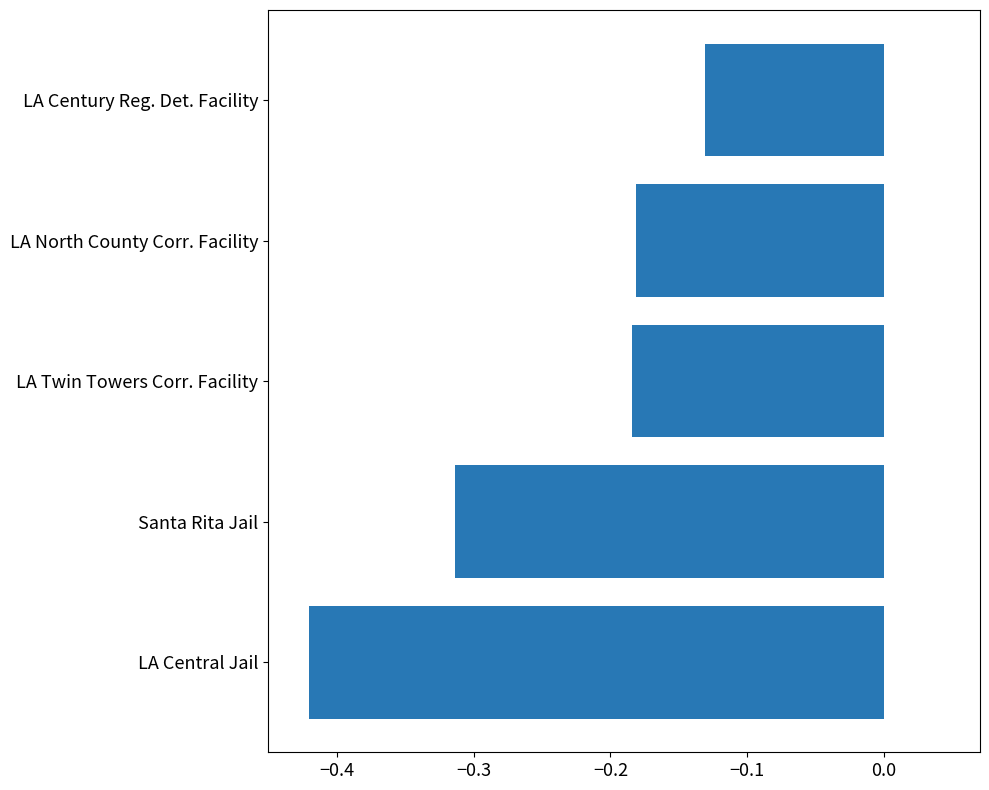

Which has a higher value, LA Central Jail or Santa Rita Jail?

Santa Rita Jail